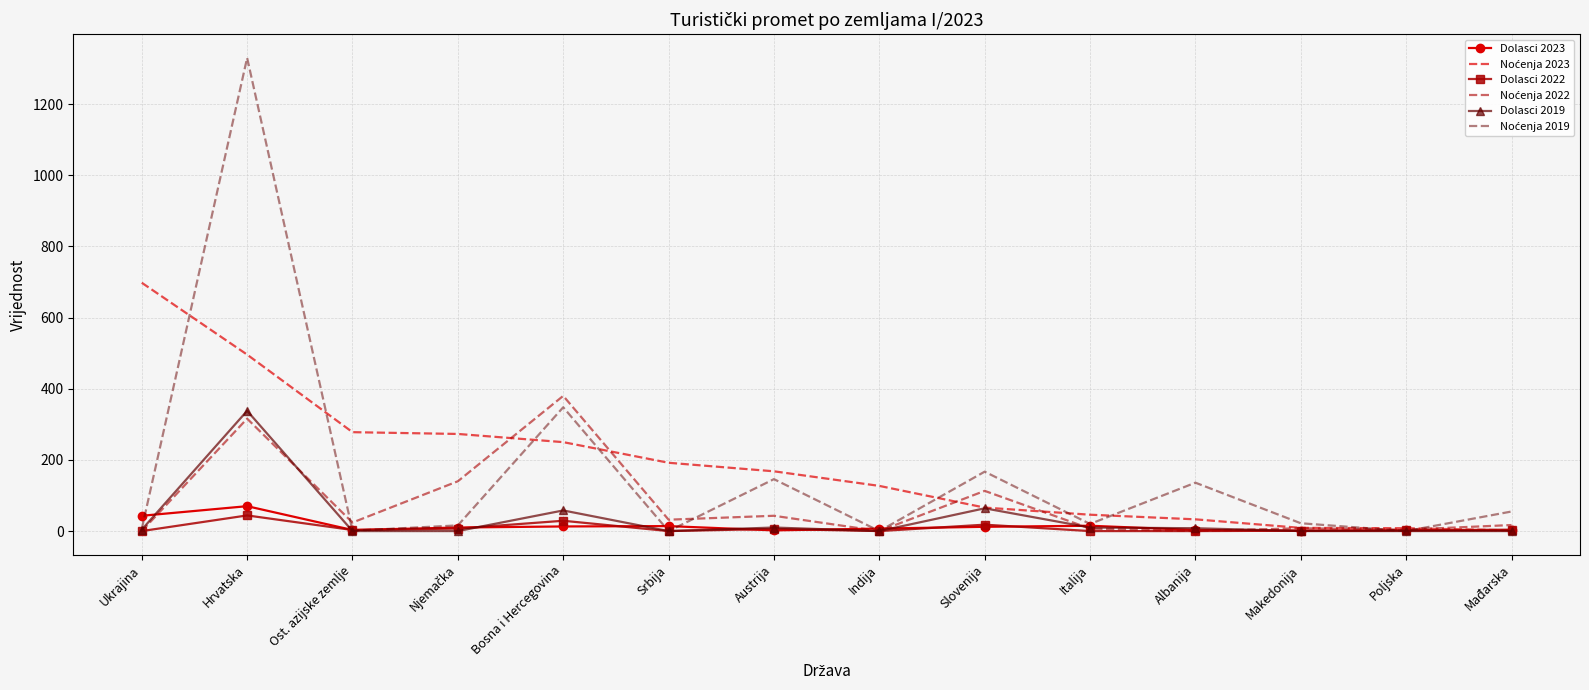

Which label corresponds to the largest value in the chart?

Hrvatska